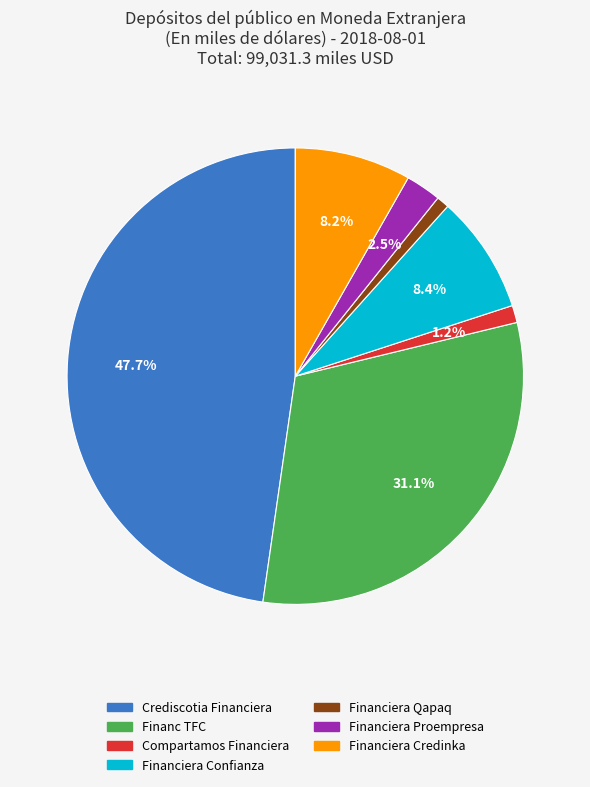

Which slice is the largest?

Crediscotia Financiera